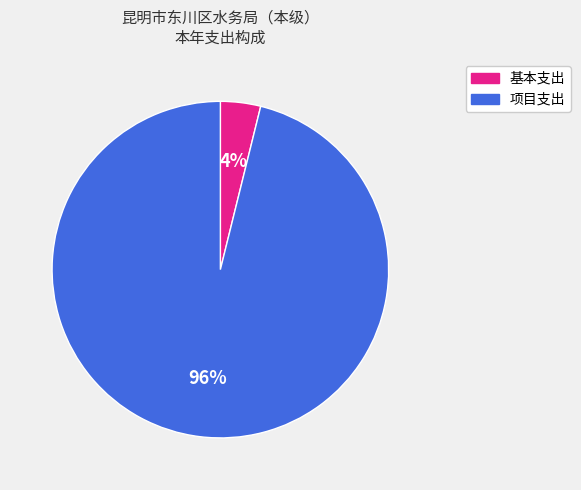

To the nearest percent, what is the average slice percentage?

50%